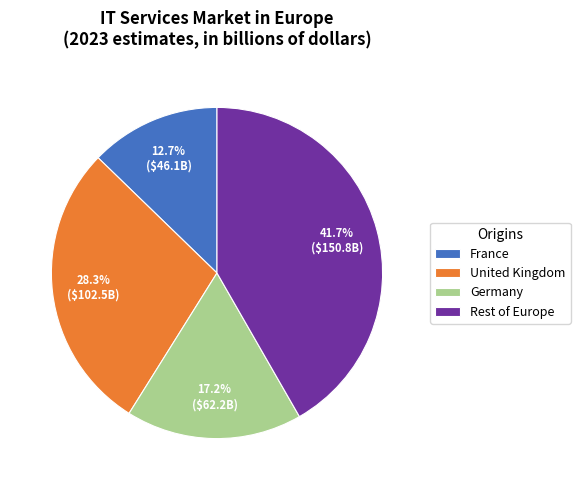

To the nearest percent, what is the average slice percentage?

25%